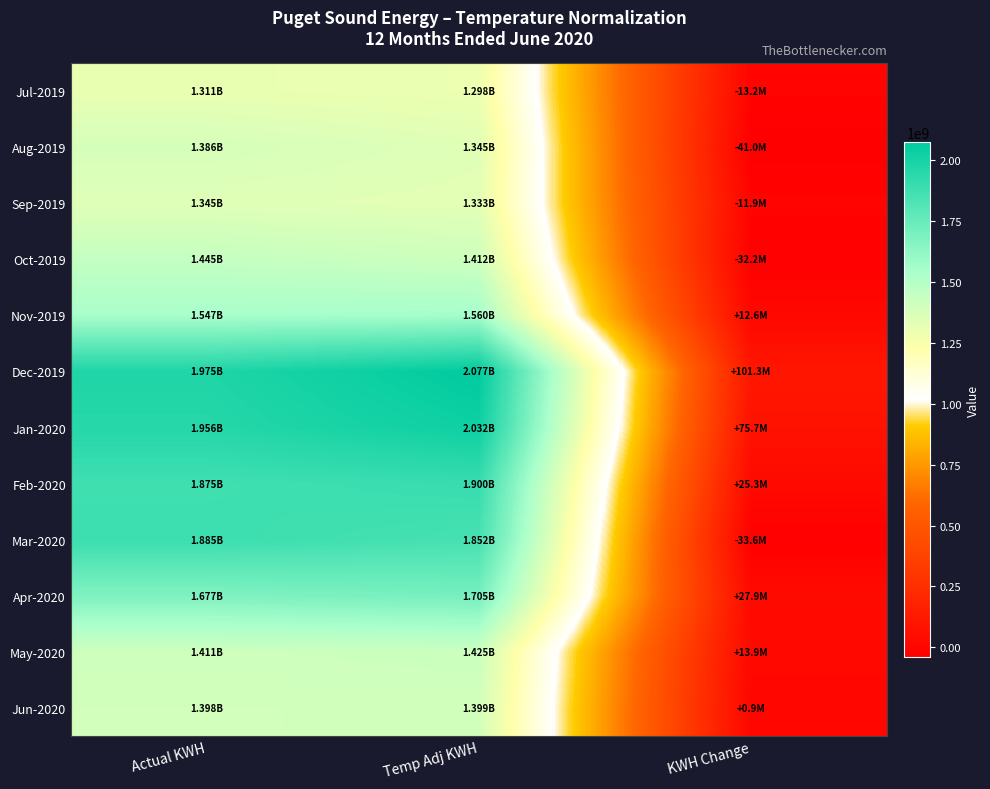

Which series has the largest range (max minus min)?

Dec-2019